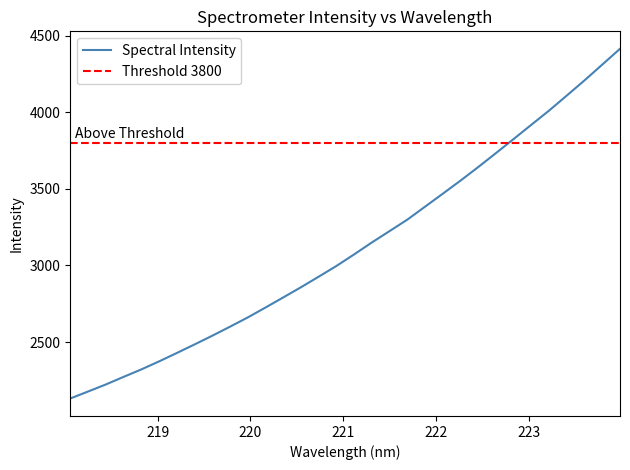

Reading left to right, list all the values displayed in this chart.

218.0596=2131.8	218.2508=2177.3	218.442=2223.1	218.6332=2272.7	218.8244=2321.4	219.0156=2373.8	219.2067=2428.6	219.3979=2484.6	219.589=2541.6	219.7801=2600.6	219.9712=2660.9	220.1623=2725.6	220.3533=2791.5	220.5444=2858.1	220.7354=2927.1	220.9264=2997.1	221.1174=3072.7	221.3083=3150.6	221.4993=3224.8	221.6902=3299.5	221.8812=3384.2	222.0721=3468.8	222.263=3554.3	222.4538=3642.8	222.6447=3733.9	222.8355=3826.0	223.0264=3919.1	223.2172=4011.7	223.408=4109.8	223.5987=4208.7	223.7895=4311.5	223.9802=4414.4